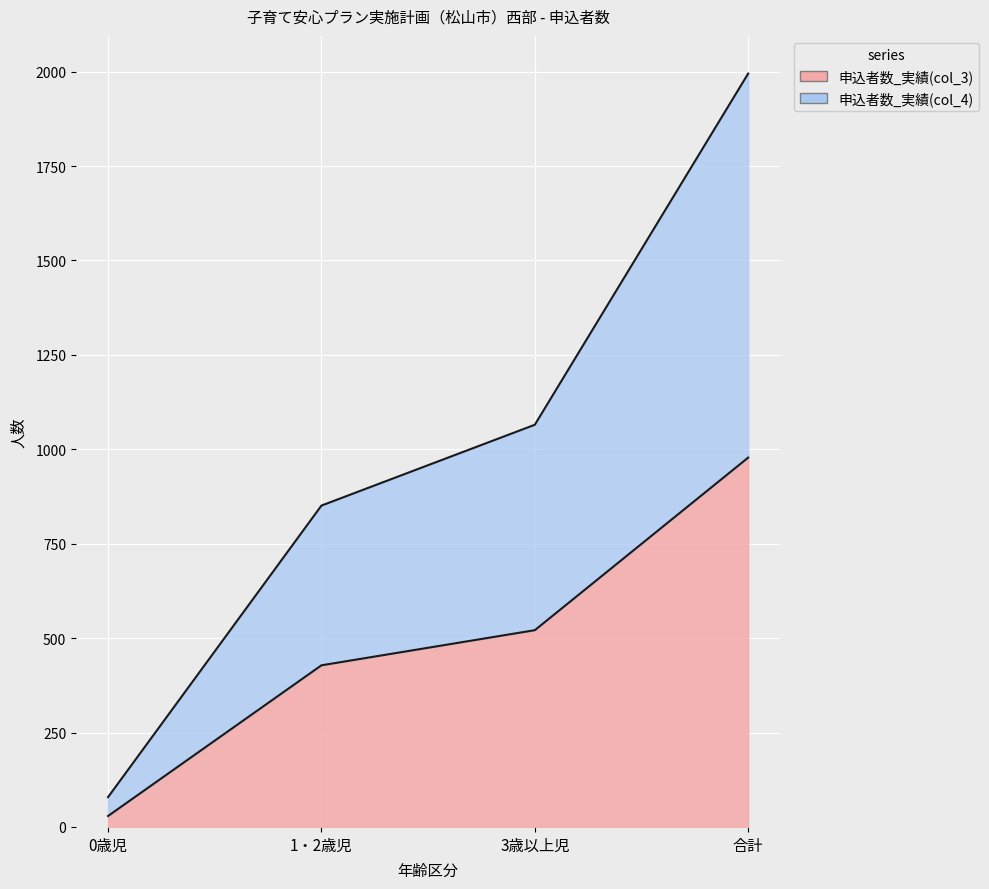

At 合計, list the series in order from smallest to largest.

申込者数_実績(col_3), 申込者数_実績(col_4)